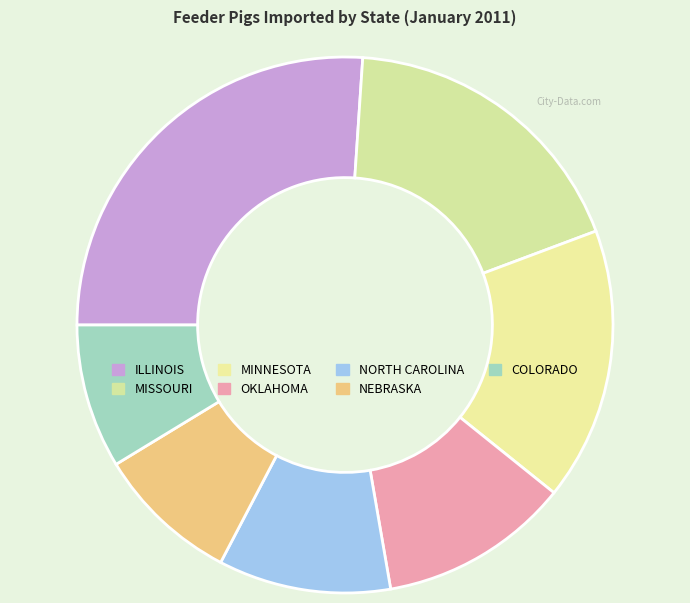

Does MISSOURI account for over 50% of the chart?

No